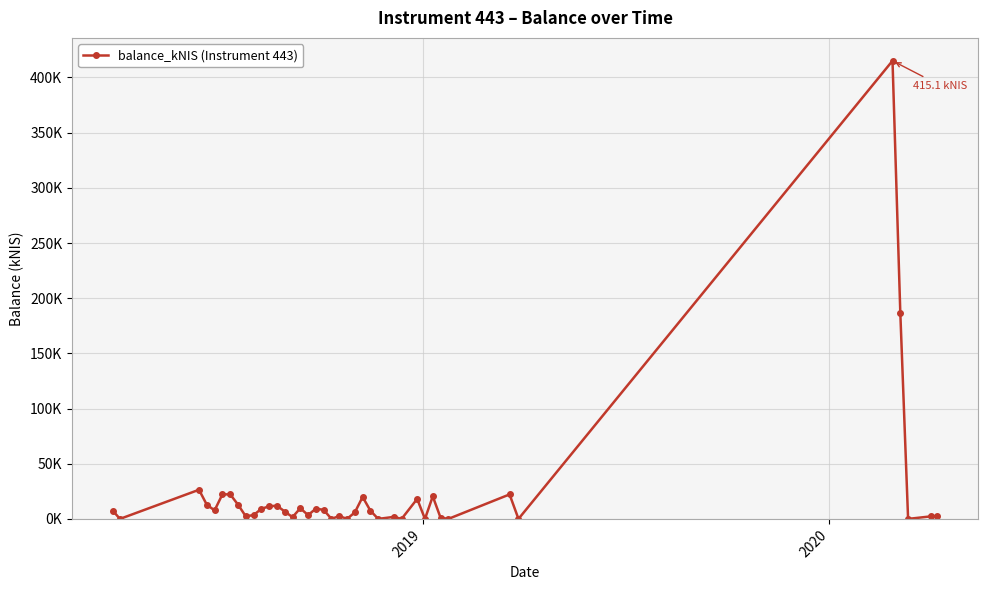

What is the sum of all values?

894.8